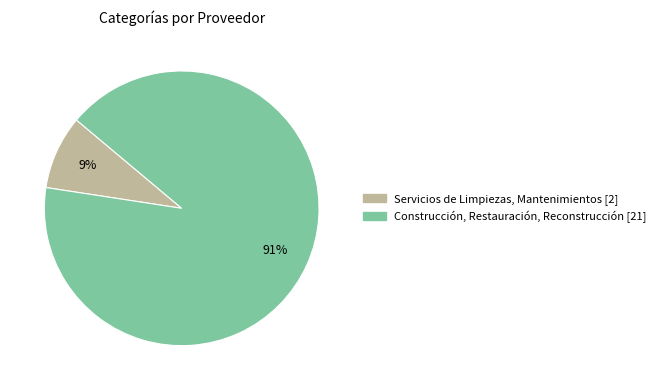

How many slices are in this pie chart?

2